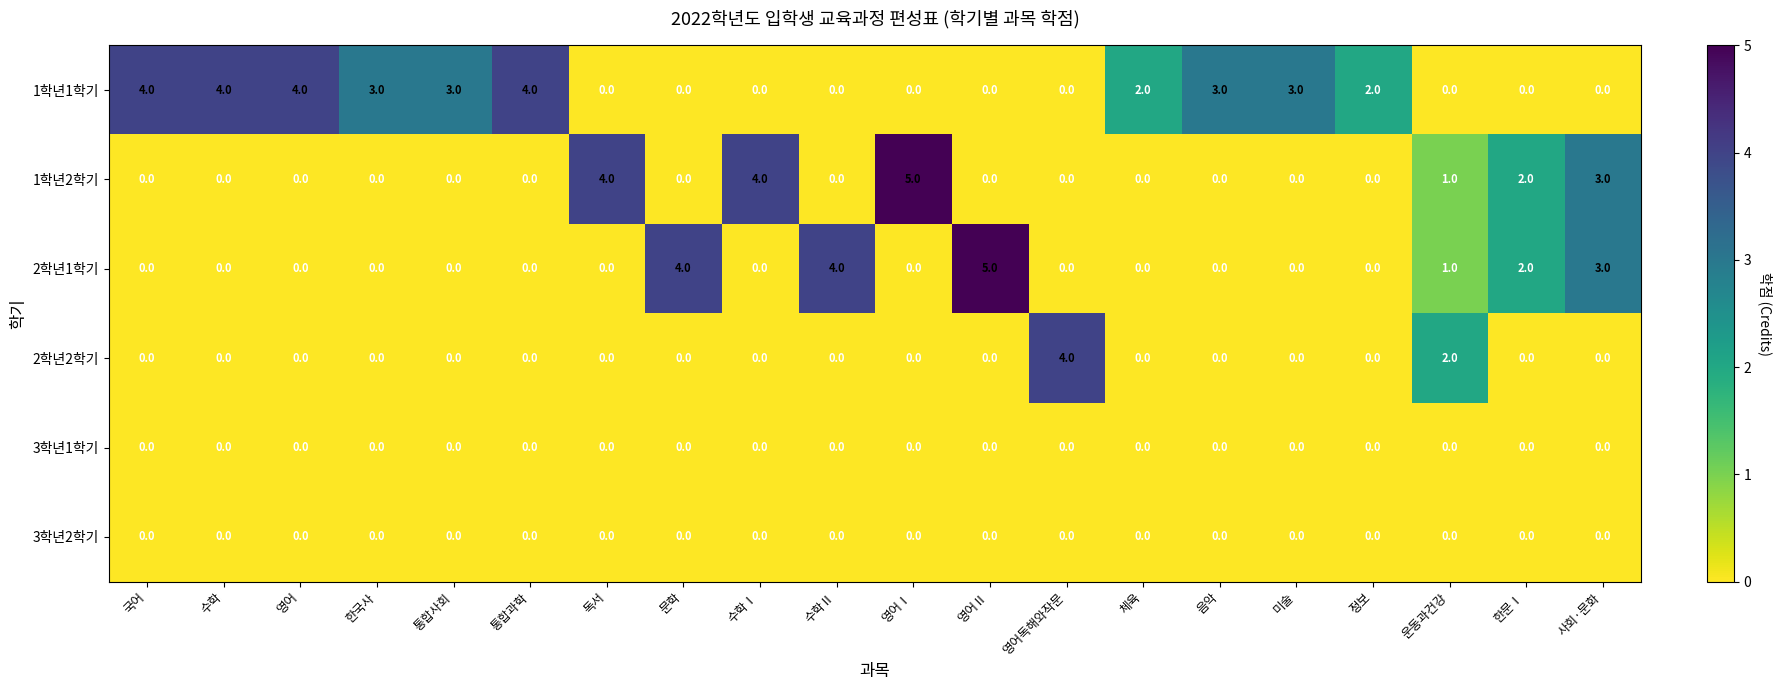

What is the highest value of the 2학년2학기 series?

4